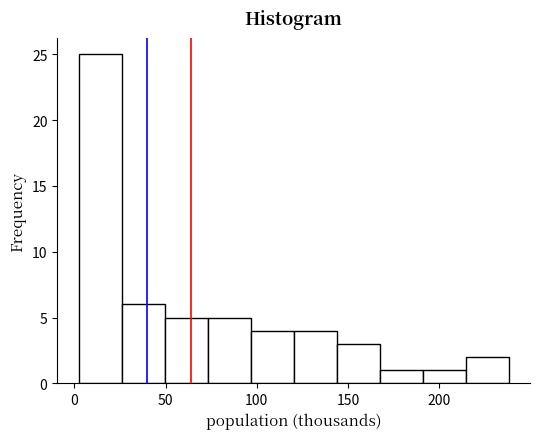

Over which range of the x-axis is the bar tallest?

0 to 25